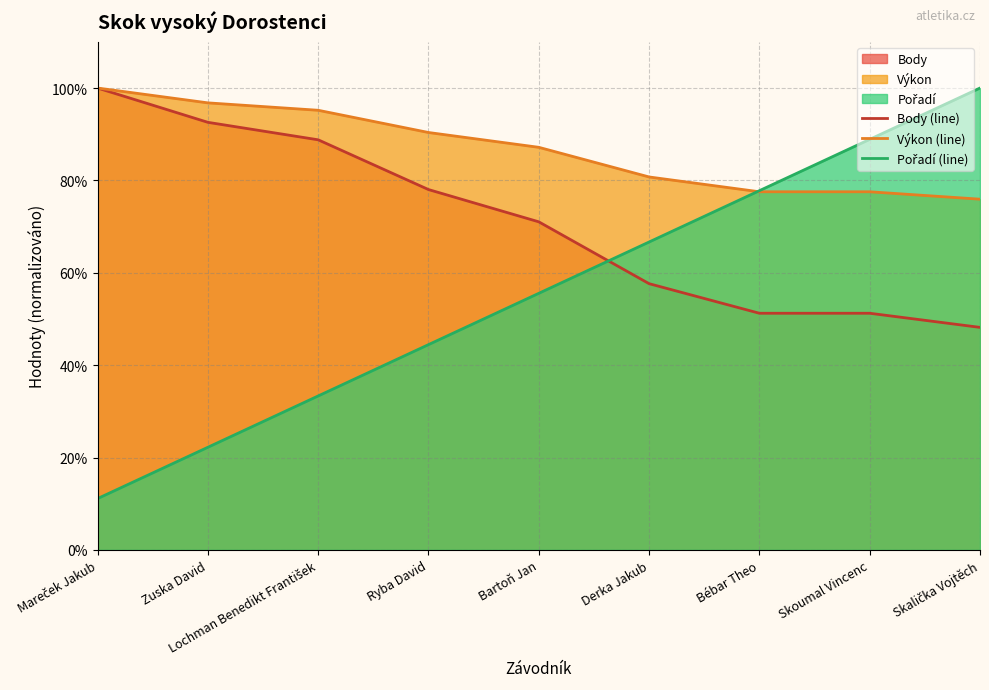

True or false: Výkon (line) and Body (line) cross at least once.

False